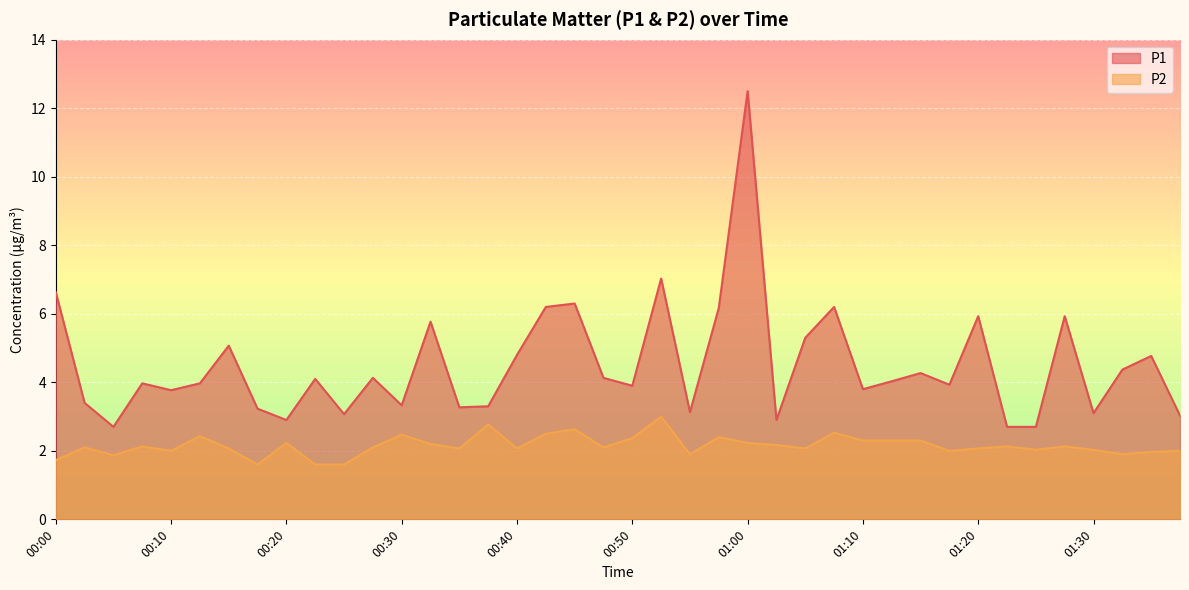

At how many categories does at least one series exceed 7?

2